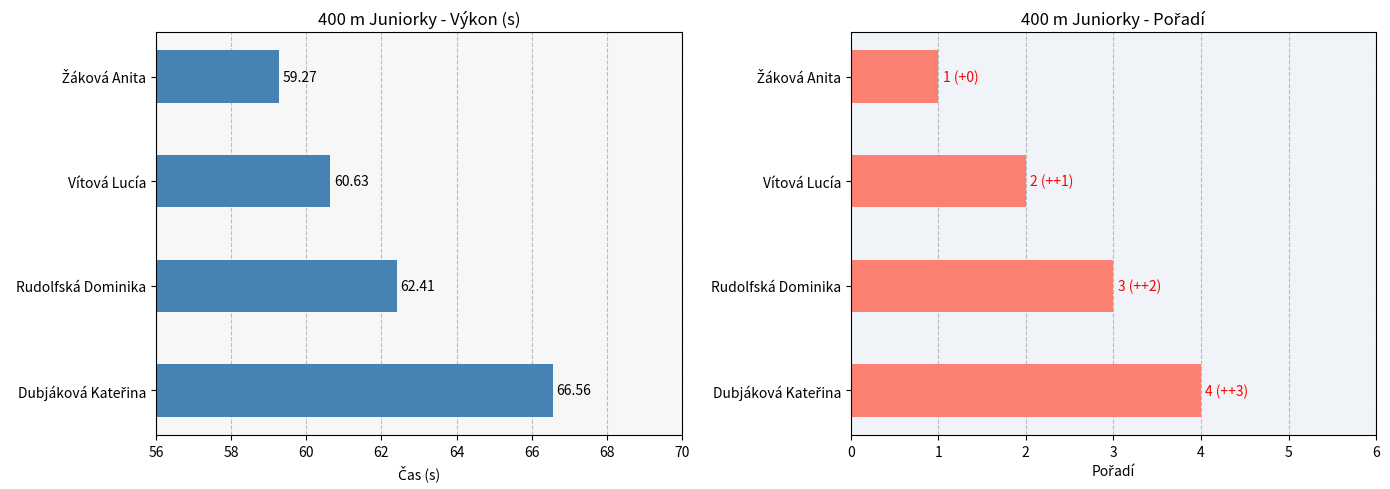

Reading left to right, transcribe all the data shown in this chart.

Výkon: 59.3	60.6	62.4	66.6
Pořadí: 1.0	2.0	3.0	4.0